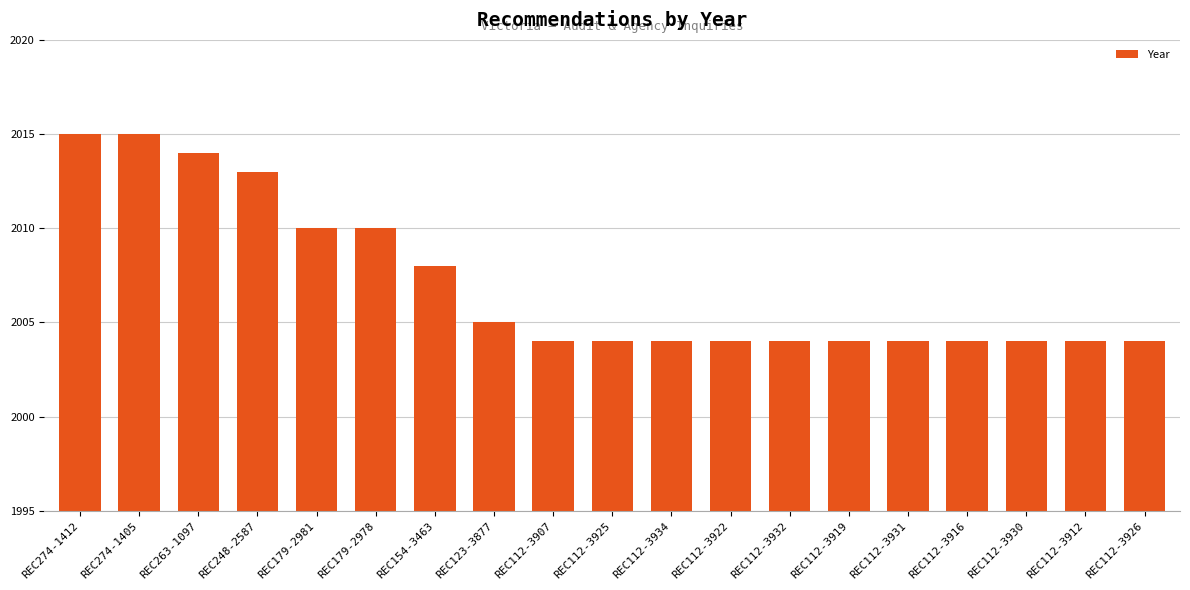

Does the chart contain any negative values?

No